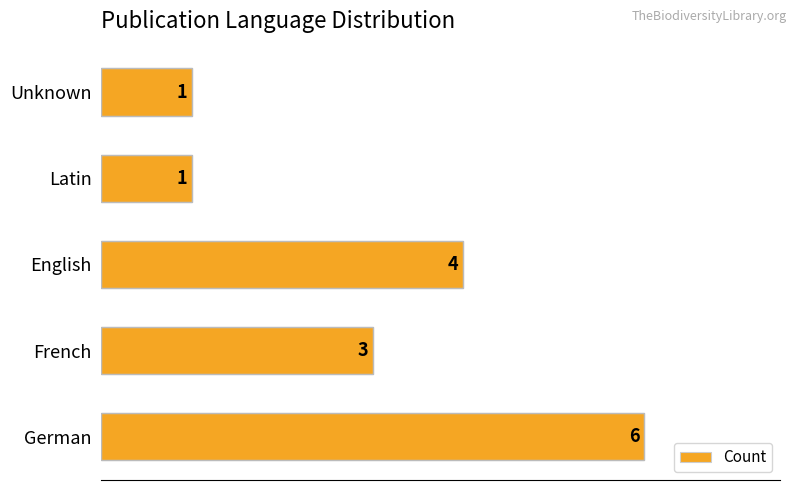

Is it true that the value at Latin is 1?

True